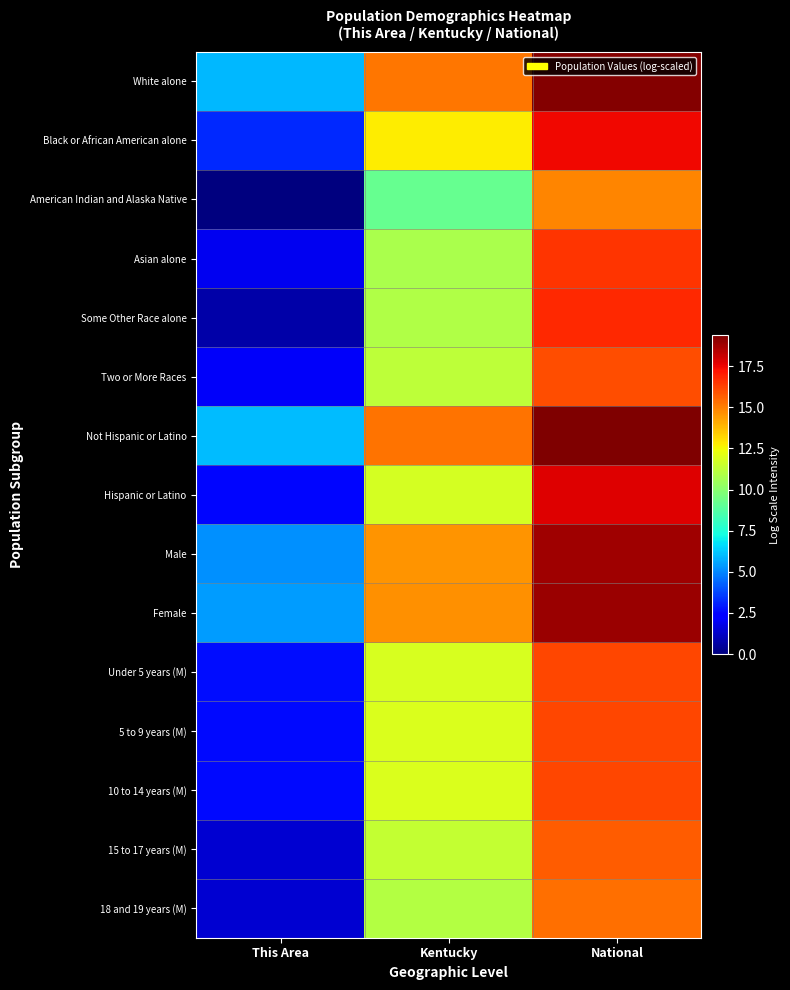

Reading left to right, list all the values displayed in this chart.

White alone: This Area=5.9	Kentucky=15.2	National=19.2
Black or African American alone: This Area=3.2	Kentucky=12.7	National=17.5
American Indian and Alaska Native: This Area=0.0	Kentucky=9.2	National=14.9
Asian alone: This Area=1.9	Kentucky=10.8	National=16.5
Some Other Race alone: This Area=0.7	Kentucky=10.9	National=16.8
Two or More Races: This Area=2.1	Kentucky=11.2	National=16.0
Not Hispanic or Latino: This Area=6.0	Kentucky=15.3	National=19.4
Hispanic or Latino: This Area=2.6	Kentucky=11.8	National=17.7
Male: This Area=5.2	Kentucky=14.6	National=18.8
Female: This Area=5.4	Kentucky=14.6	National=18.9
Under 5 years (M): This Area=2.7	Kentucky=11.9	National=16.1
5 to 9 years (M): This Area=2.6	Kentucky=11.9	National=16.2
10 to 14 years (M): This Area=2.6	Kentucky=11.9	National=16.2
15 to 17 years (M): This Area=1.4	Kentucky=11.4	National=15.7
18 and 19 years (M): This Area=1.4	Kentucky=11.0	National=15.4